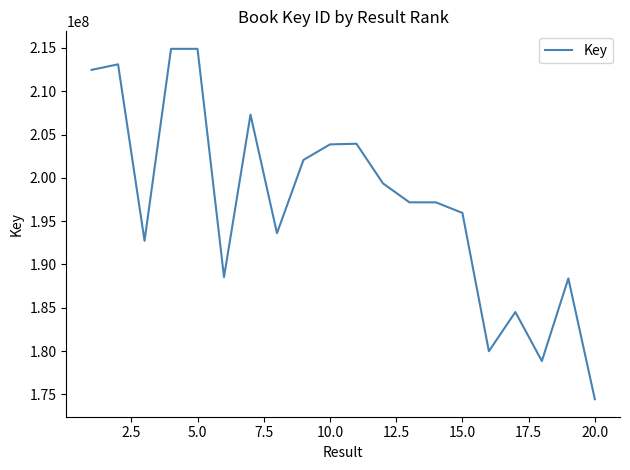

How many values are below 197173698?

10